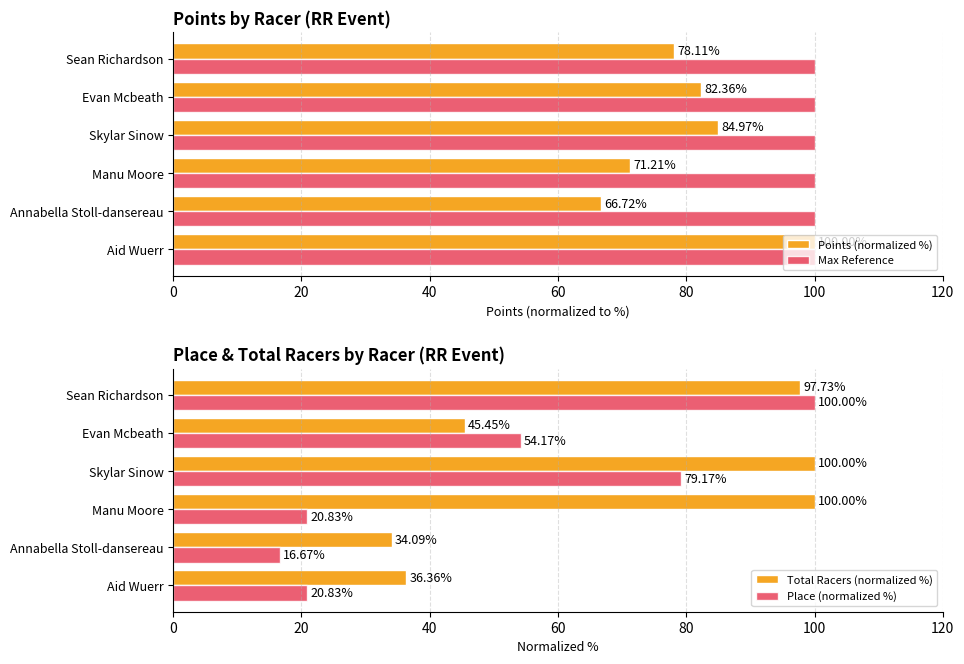

At how many categories does at least one series exceed 21?

6